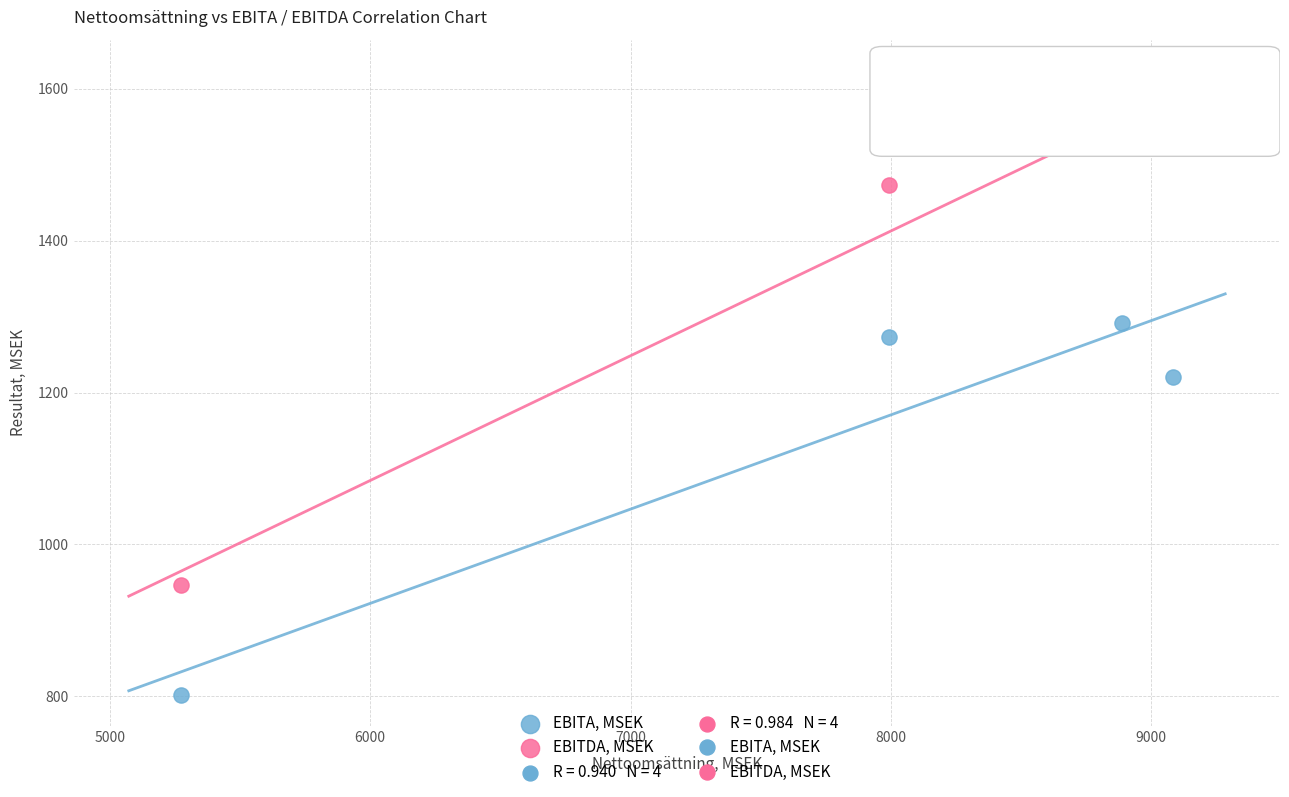

Which series contains the highest Y value?

EBITDA, MSEK